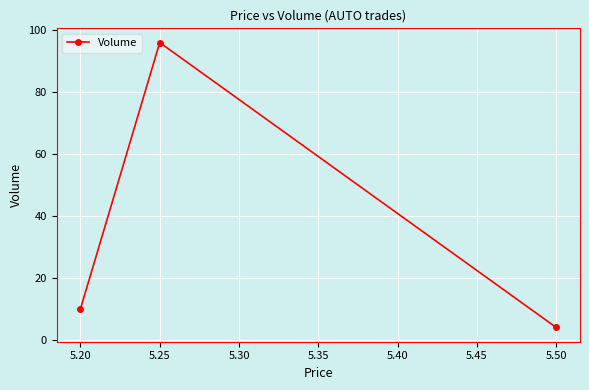

What is the value of the 1st point from the left?

10